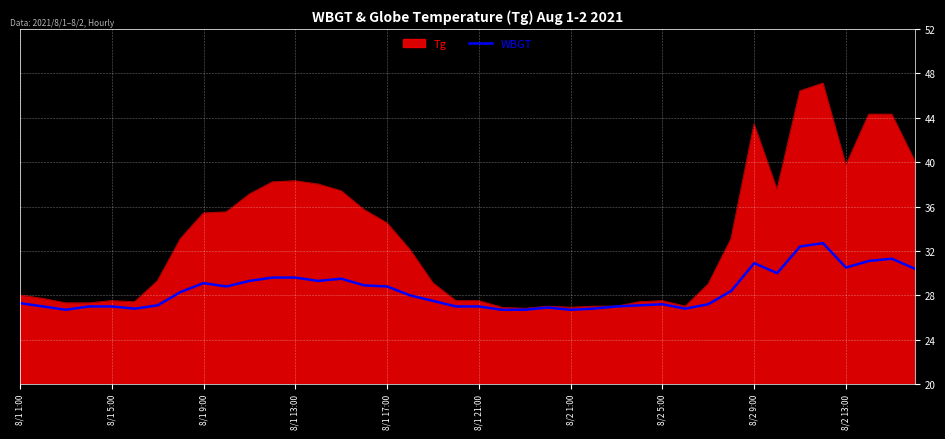

What is the highest value of the WBGT series?

32.7